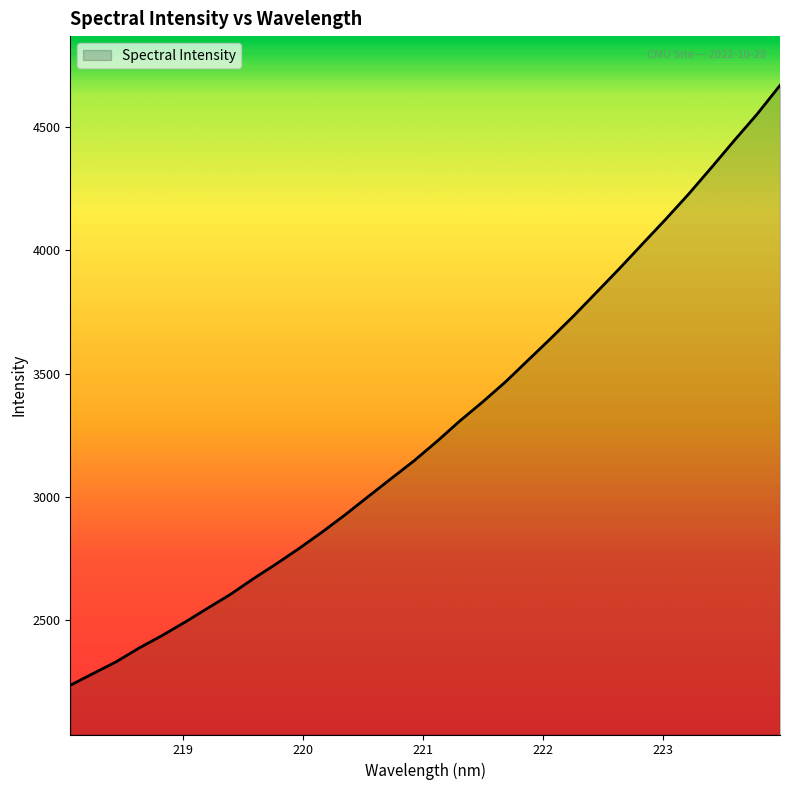

What is the difference between the maximum and minimum values?

2436.2